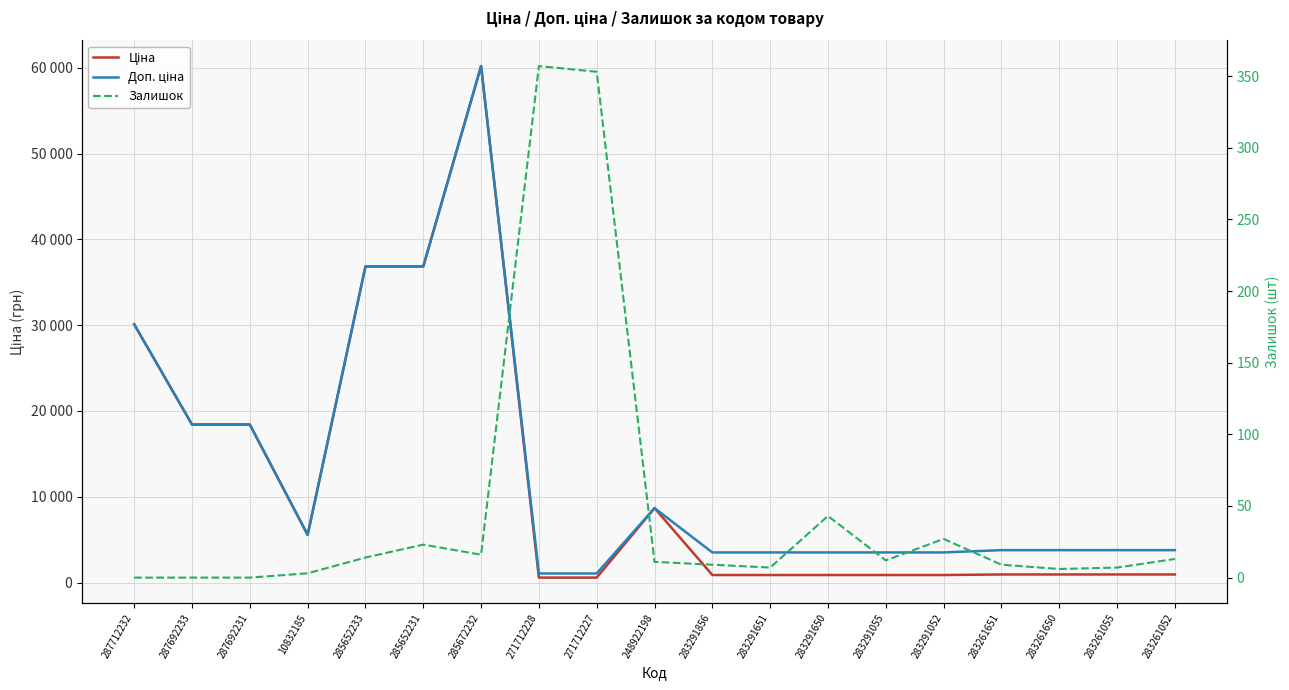

Which series has the largest total across all categories?

Доп. ціна